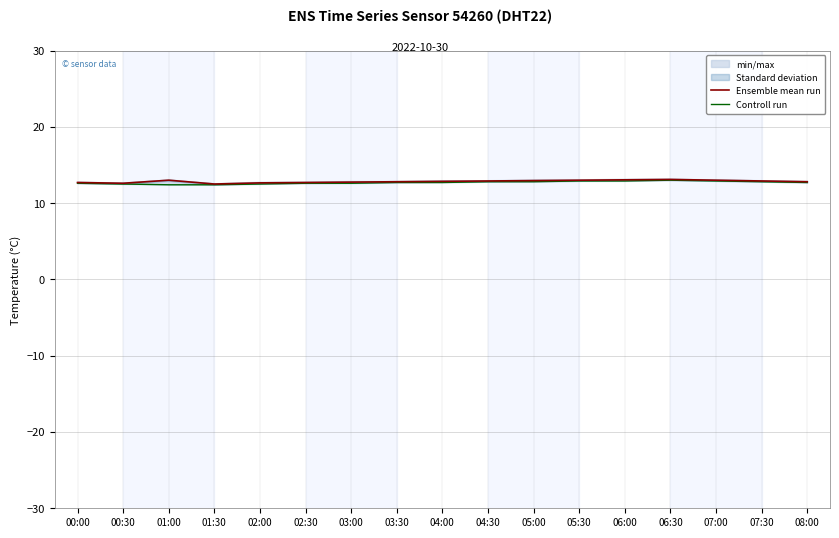

Count the Controll run values in the range 12 to 13.

17